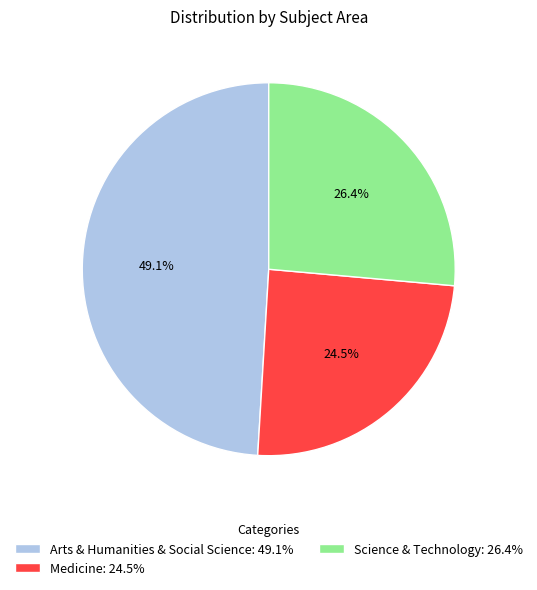

Is it true that Science & Technology is 26% of the pie?

True